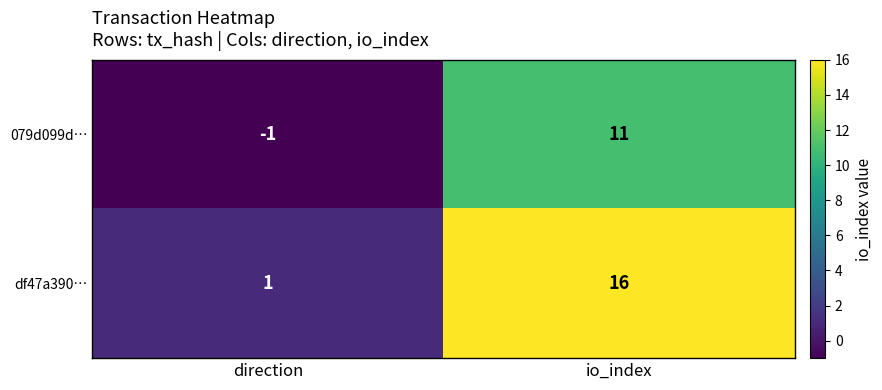

List the series in order of their overall mean, highest first.

df47a390…, 079d099d…